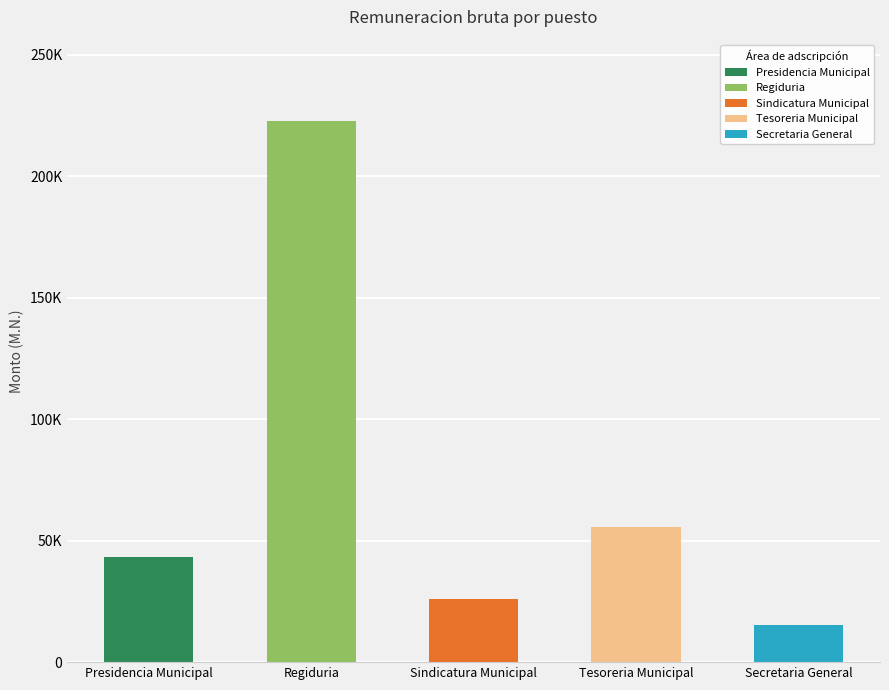

What is the average value?

72513.5